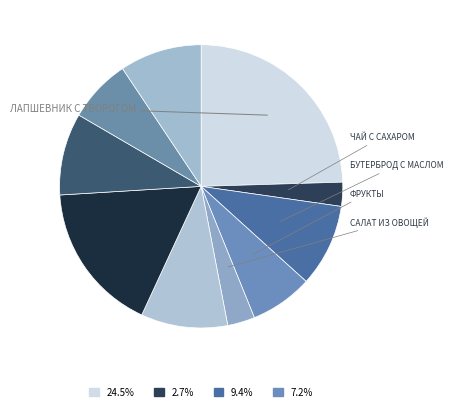

Count the number of slices in the pie.

10